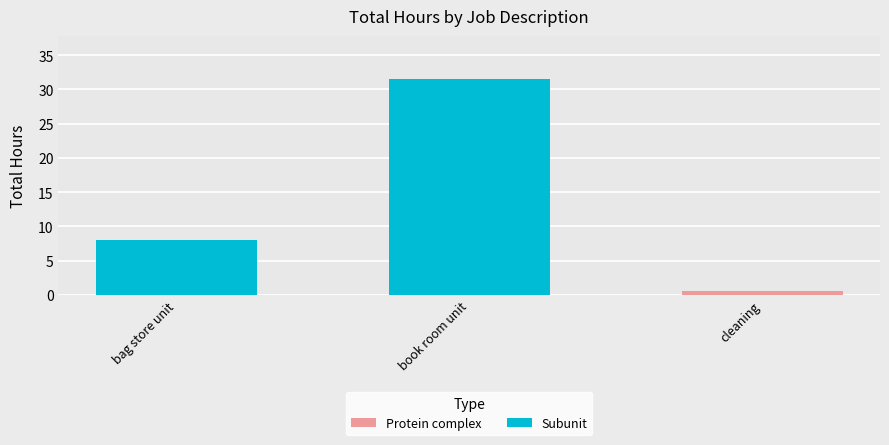

What is the sum of all values?

40.0